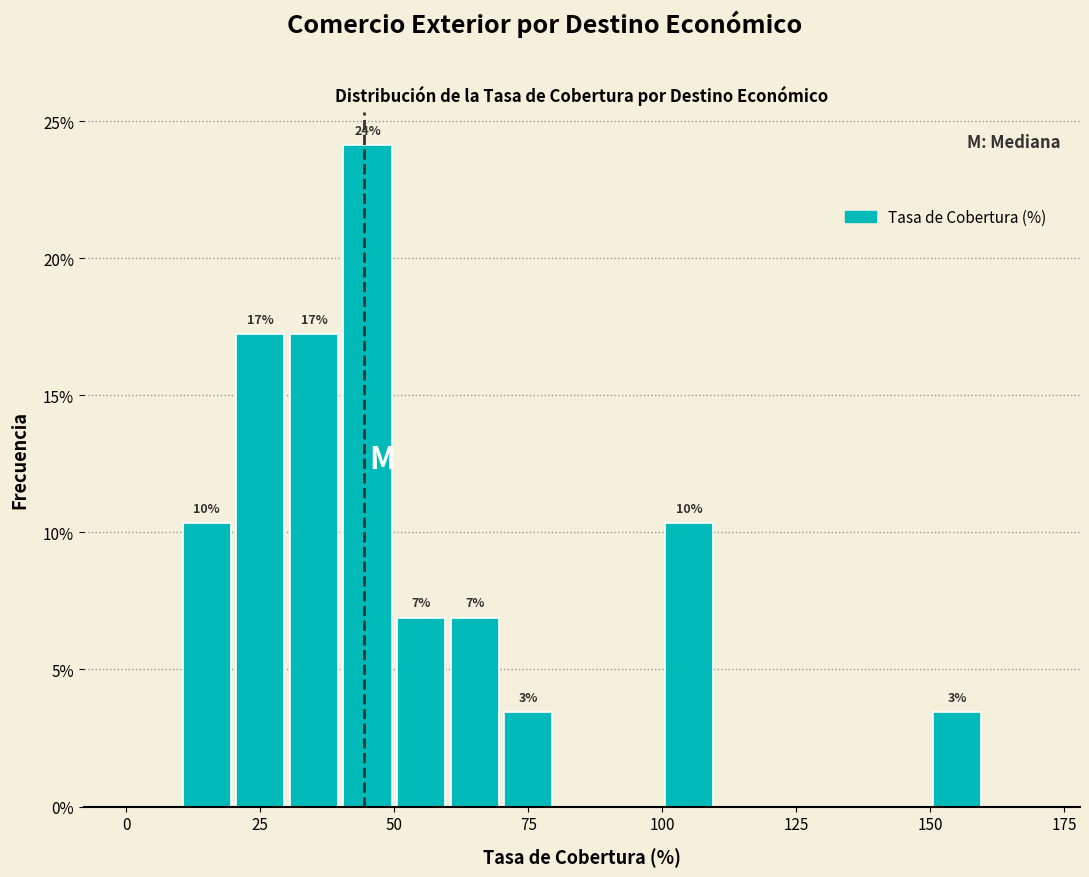

Read against the x-axis, roughly where is the centre of the tallest bar?

45